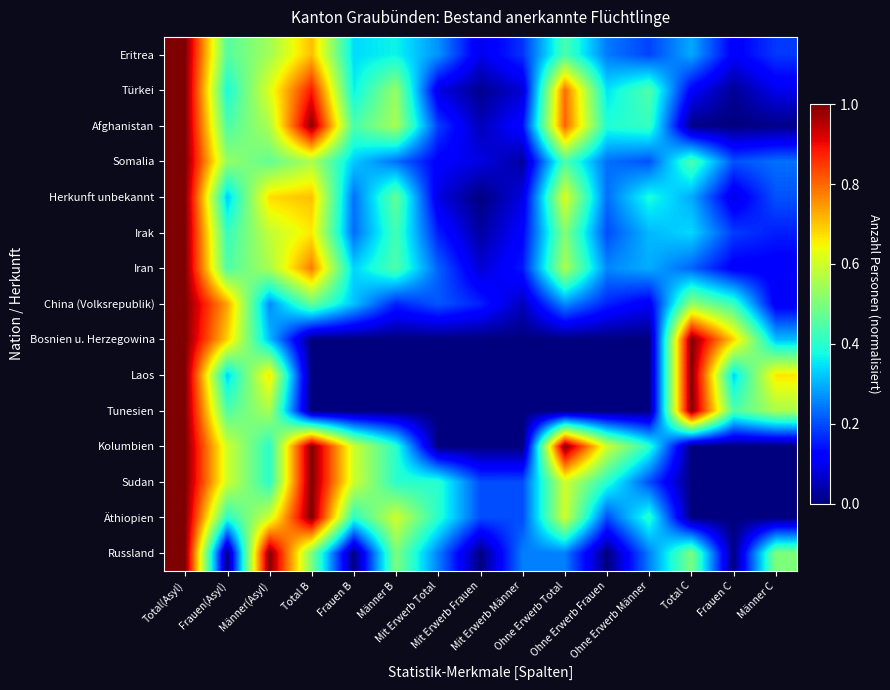

What is the greatest value displayed?

1.0